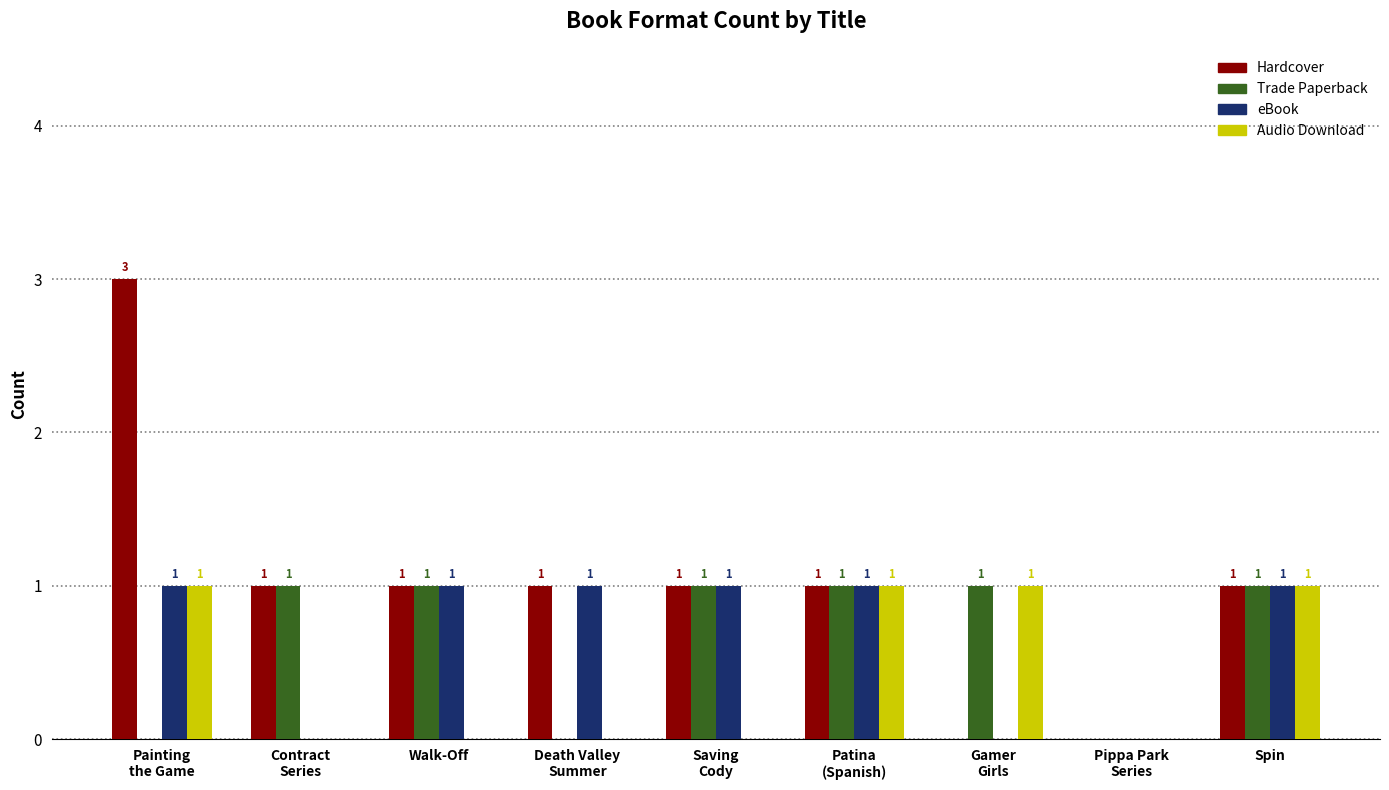

Is it true that Hardcover equals 1 at Saving
Cody?

True